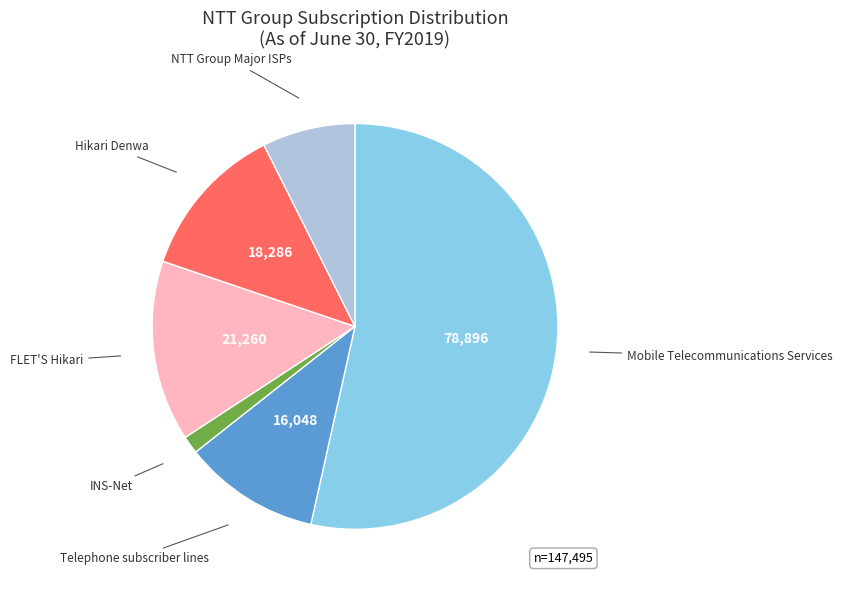

Is there any slice that represents more than half of the pie?

Yes